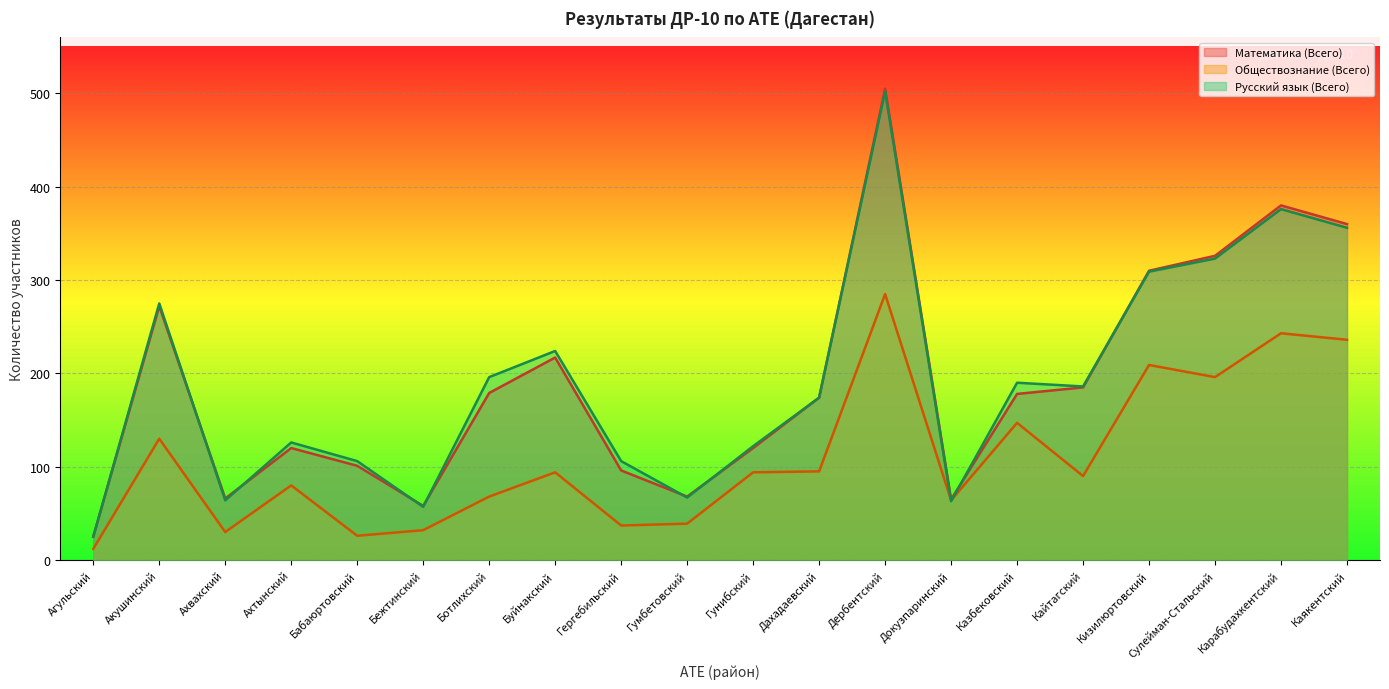

How many times do Математика (Всего) and Русский язык (Всего) cross each other?

8